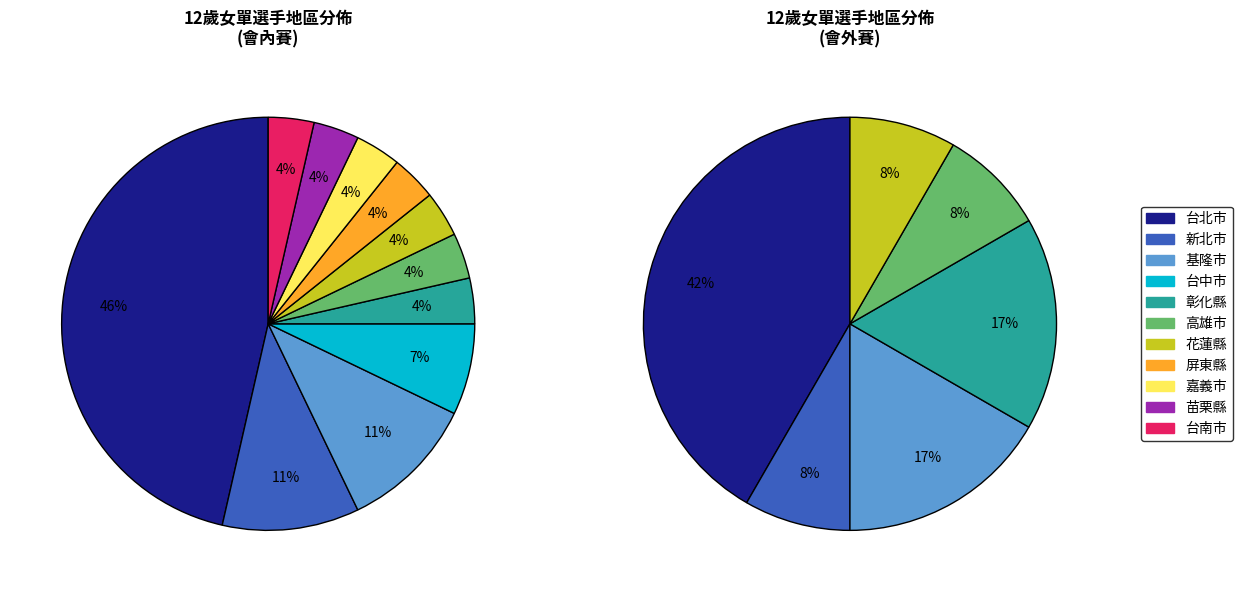

What is the largest slice in the pie chart?

台北市